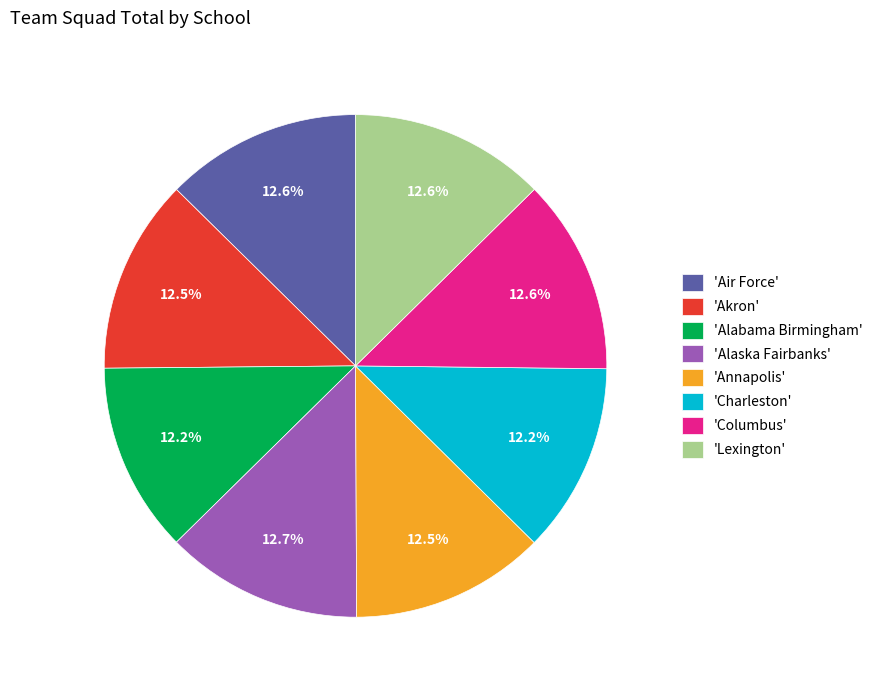

How much of the chart is everything except 'Alaska Fairbanks'?

87.3%